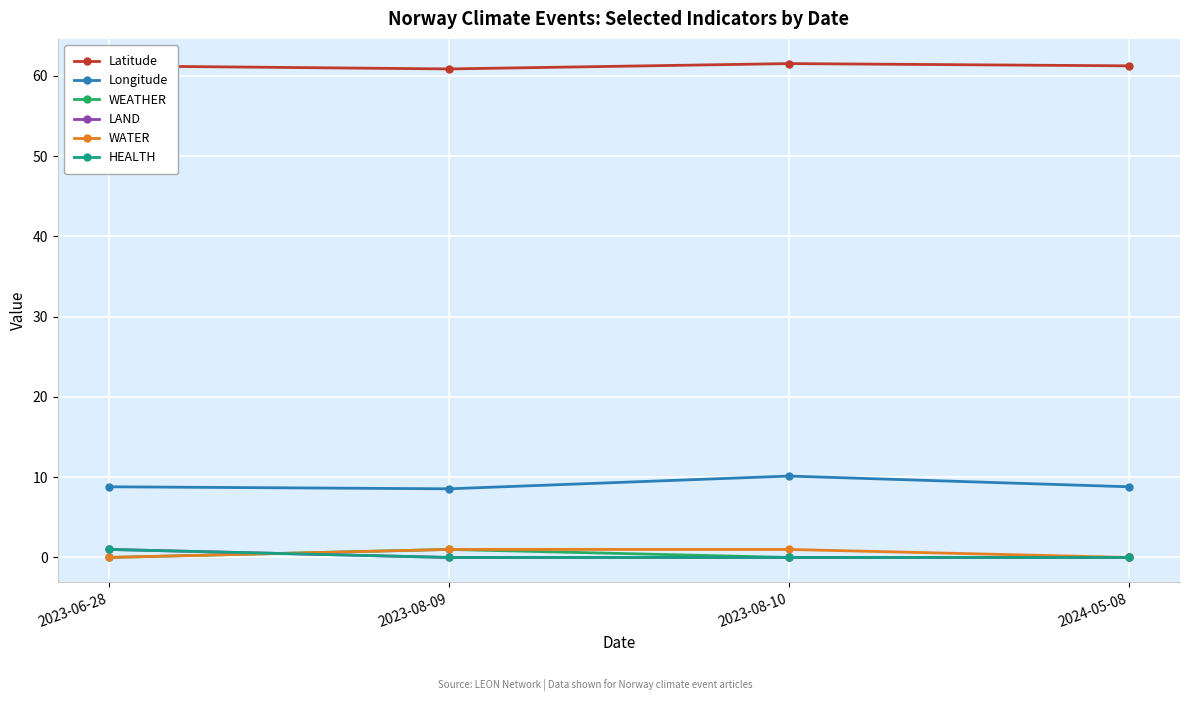

Is it true that WATER equals 0.0 at 2023-06-28?

True